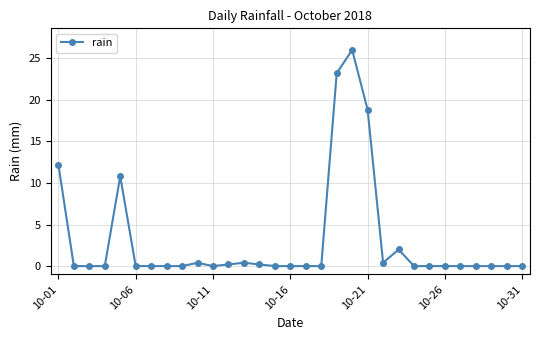

How many lines are shown in the chart?

1